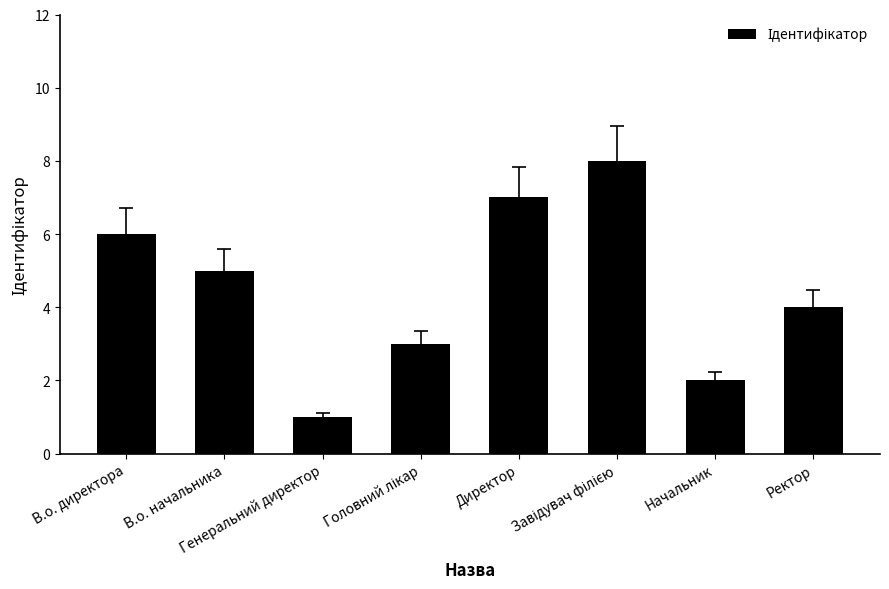

Reading right to left, extract all data points from this chart.

4	2	8	7	3	1	5	6